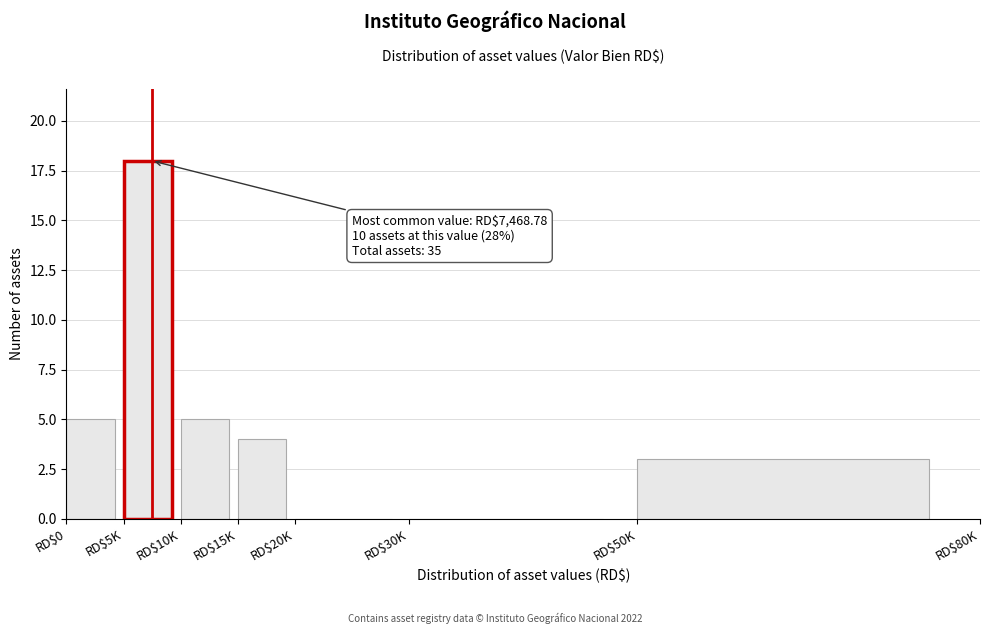

At which category does the chart reach its peak across all series?

RD$5K